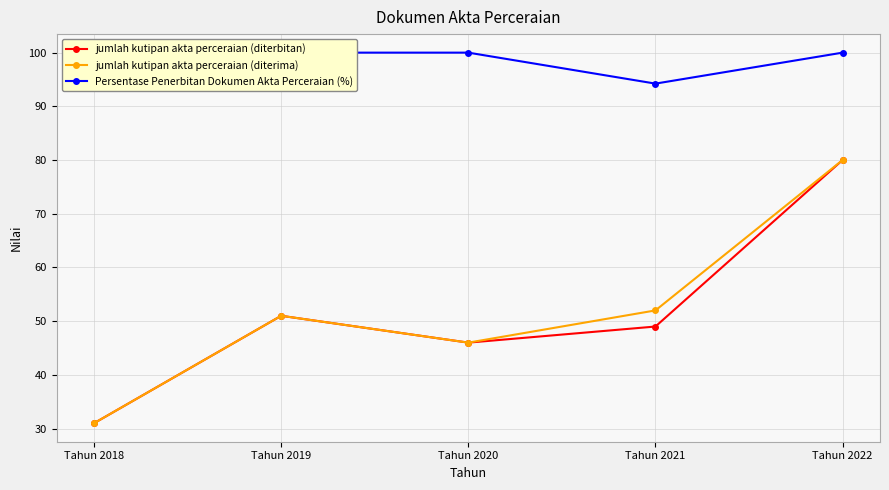

At Tahun 2021, list the series in order from smallest to largest.

jumlah kutipan akta perceraian (diterbitan), jumlah kutipan akta perceraian (diterima), Persentase Penerbitan Dokumen Akta Perceraian (%)